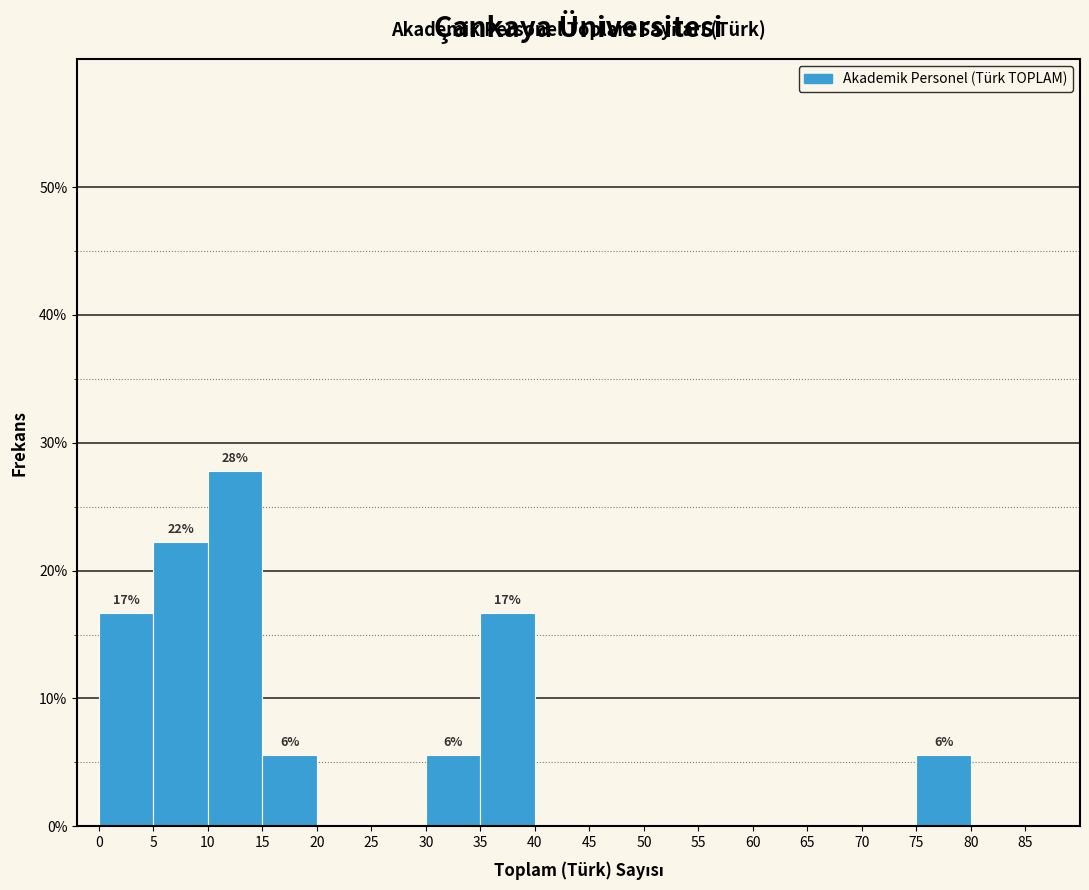

Which range on the x-axis has the tallest bar?

10 to 15